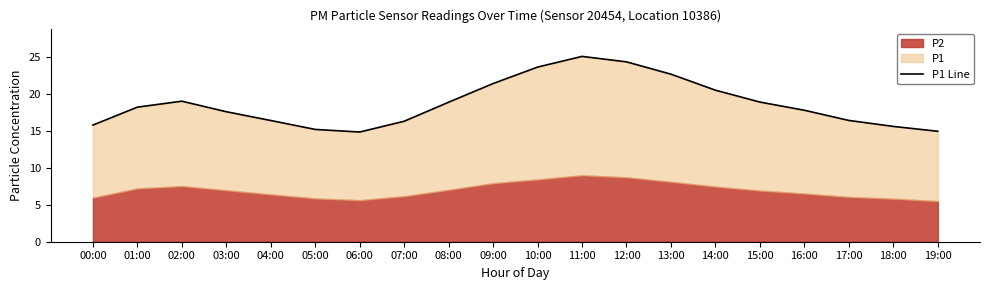

What is the label of the 4th point from the left?

03:00